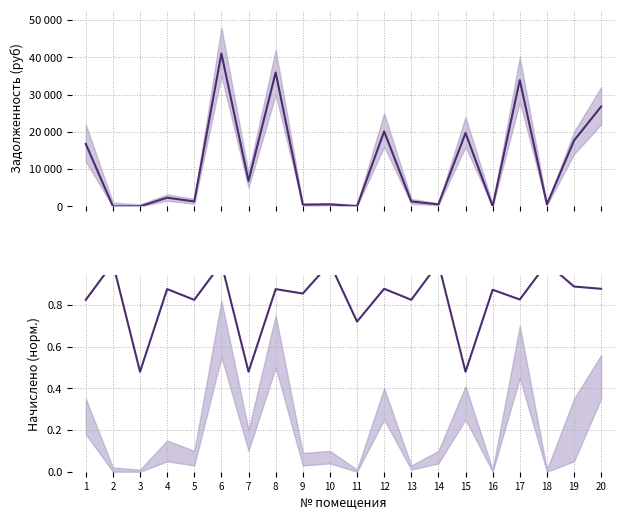

Reading right to left, extract all data points from this chart.

задолженность (взнос): 20=26797.0	19=17663.3	18=528.0	17=33900.0	16=0.0	15=19681.9	14=526.6	13=1308.0	12=20104.0	11=0.0	10=528.8	9=451.9	8=35948.9	7=6815.5	6=41040.2	5=1308.0	4=2316.0	3=0.0	2=0.0	1=16752.3
начислено (норм.): 20=0.9	19=0.9	18=1.0	17=0.8	16=0.9	15=0.5	14=1.0	13=0.8	12=0.9	11=0.7	10=1.0	9=0.9	8=0.9	7=0.5	6=1.0	5=0.8	4=0.9	3=0.5	2=1.0	1=0.8